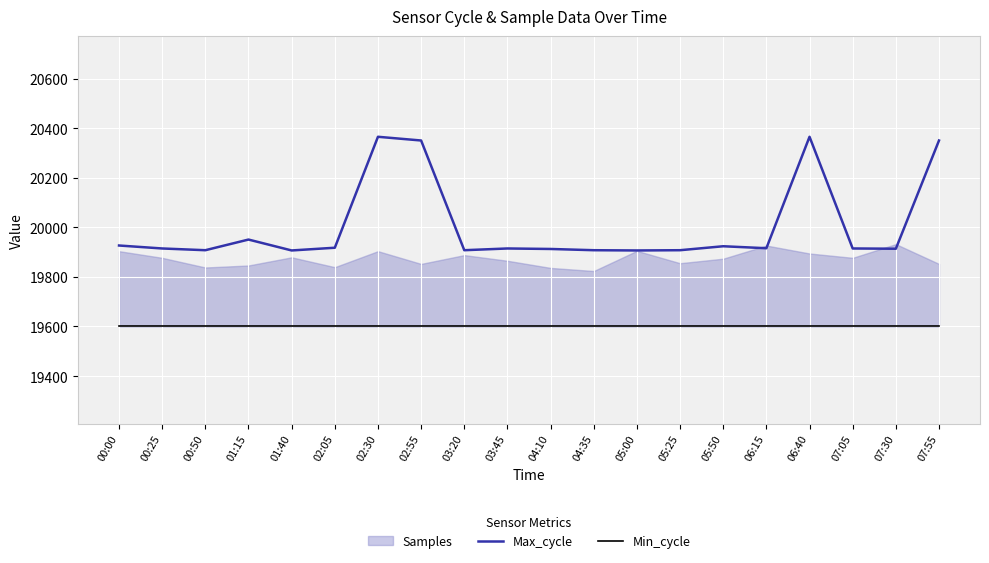

True or false: Max_cycle has a value of 12082 at 01:40.

False